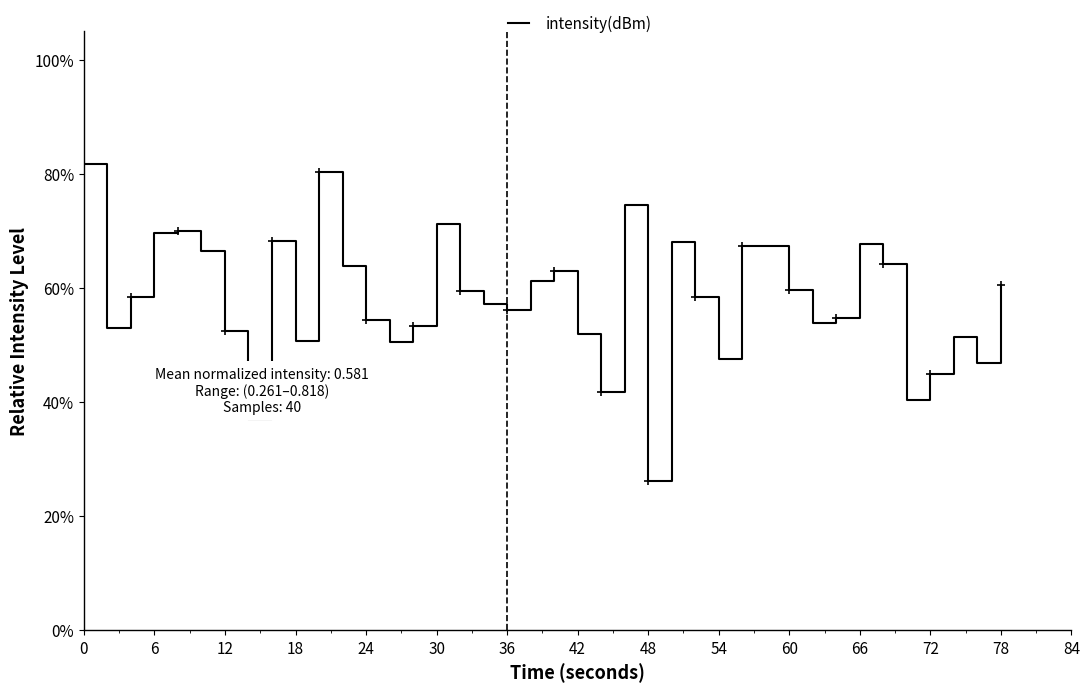

Is this an area chart (filled region under the line)?

No